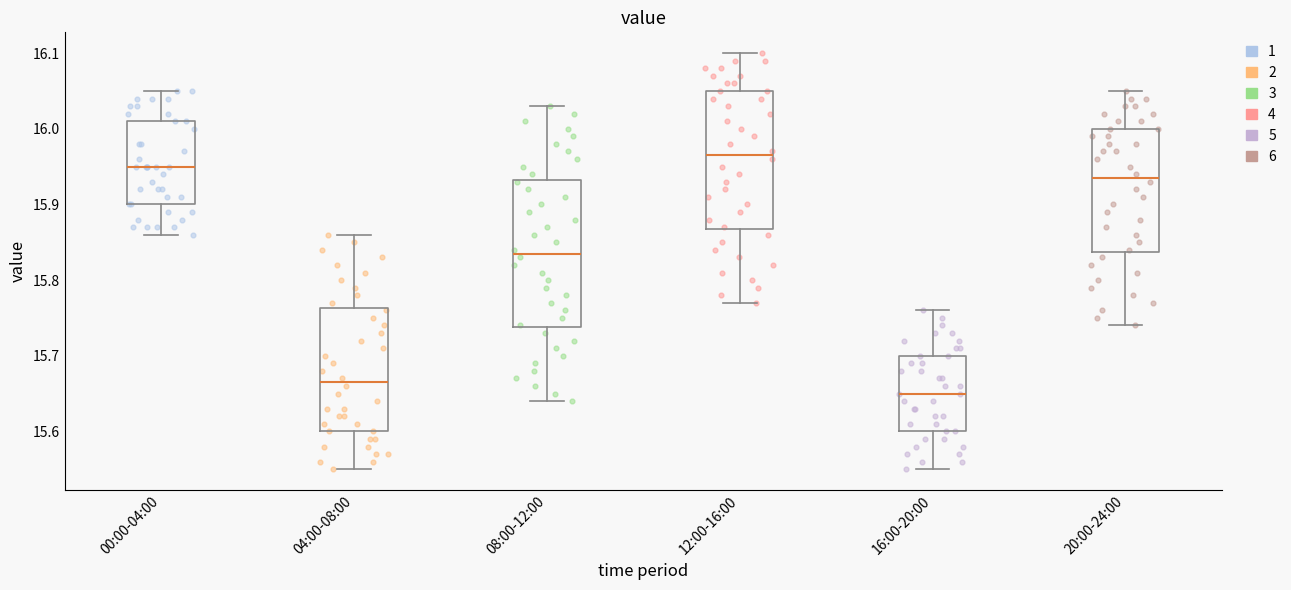

Reading left to right, read every box against the y-axis: the position of its median line, the range the box covers, and the ends of its whiskers. The values are not printed on the chart, so give them approximately, as read against the axis.

00:00-04:00: median 15.95, box 15.90 to 16.01, whiskers 15.86 to 16.05
04:00-08:00: median 15.67, box 15.60 to 15.76, whiskers 15.55 to 15.86
08:00-12:00: median 15.84, box 15.74 to 15.93, whiskers 15.64 to 16.03
12:00-16:00: median 15.97, box 15.87 to 16.05, whiskers 15.77 to 16.10
16:00-20:00: median 15.65, box 15.60 to 15.70, whiskers 15.55 to 15.76
20:00-24:00: median 15.94, box 15.84 to 16.00, whiskers 15.74 to 16.05